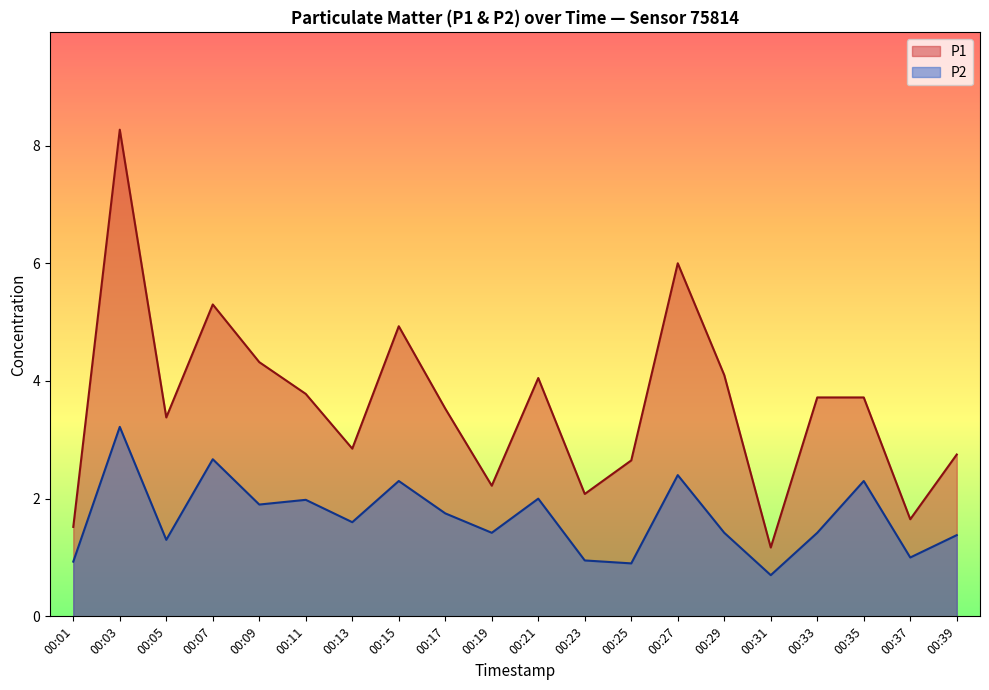

At which category is the sum across all series the highest?

00:03